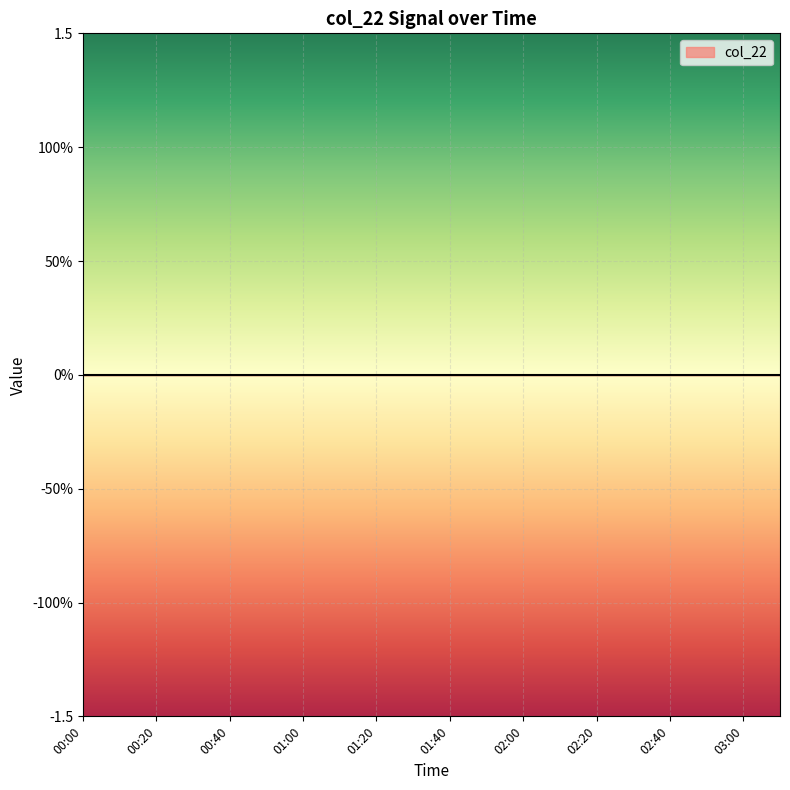

Reading left to right, transcribe all the data shown in this chart.

0.0	-0.2	0.0	0.0	0.3	0.4	0.0	0.3	0.0	0.0	0.3	0.0	0.2	0.0	0.4	0.0	0.0	0.0	0.0	0.0